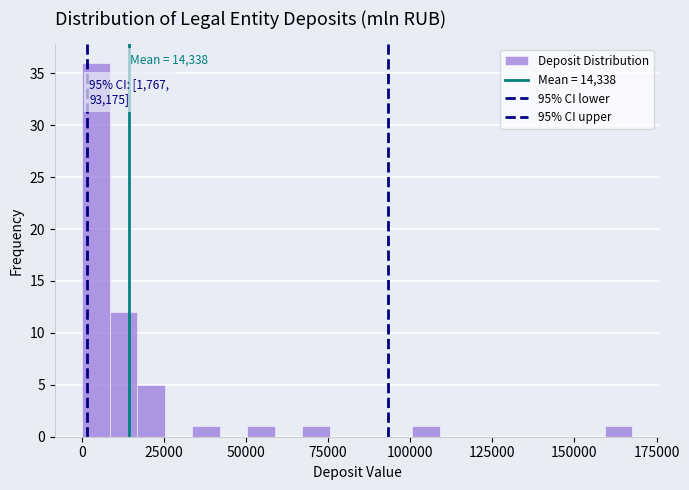

Around what value on the x-axis is the tallest bar? Give the approximate position of its centre, as read against the axis.

5000